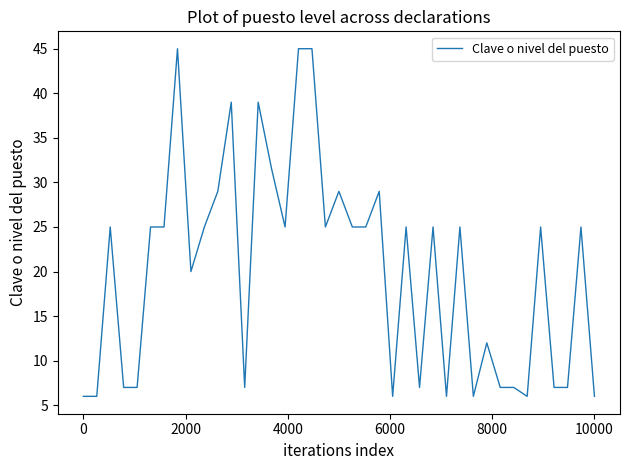

What is the minimum value shown in the chart?

6.0